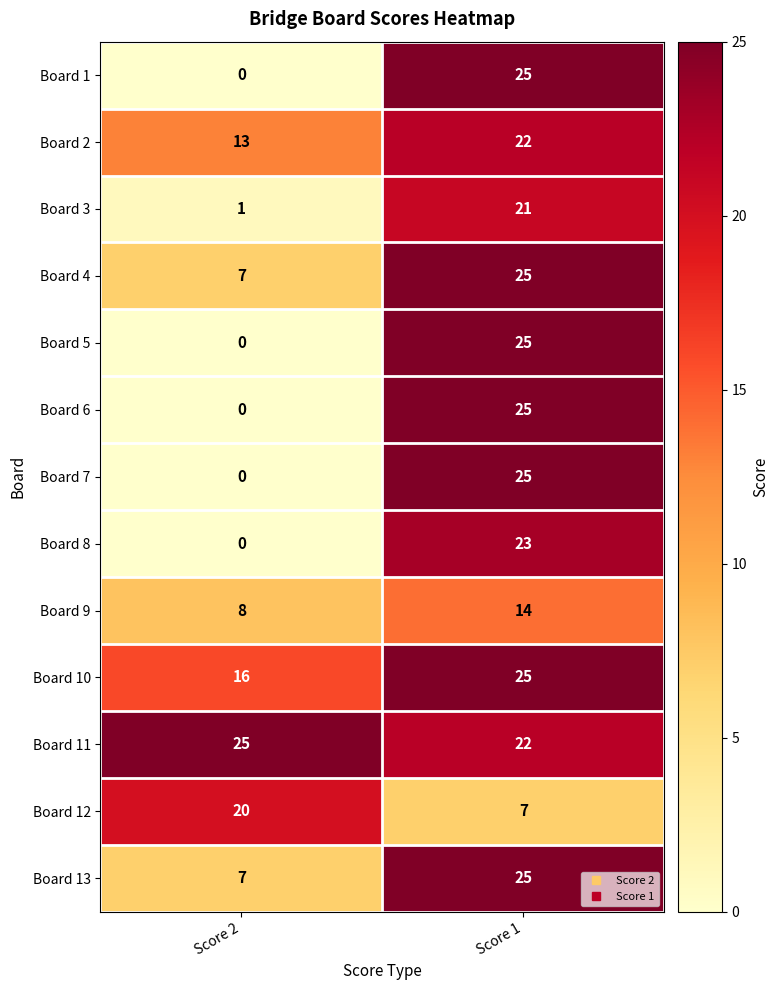

Reading left to right, list all the values displayed in this chart.

Board 1: Score 2=0	Score 1=25
Board 2: Score 2=13	Score 1=22
Board 3: Score 2=1	Score 1=21
Board 4: Score 2=7	Score 1=25
Board 5: Score 2=0	Score 1=25
Board 6: Score 2=0	Score 1=25
Board 7: Score 2=0	Score 1=25
Board 8: Score 2=0	Score 1=23
Board 9: Score 2=8	Score 1=14
Board 10: Score 2=16	Score 1=25
Board 11: Score 2=25	Score 1=22
Board 12: Score 2=20	Score 1=7
Board 13: Score 2=7	Score 1=25